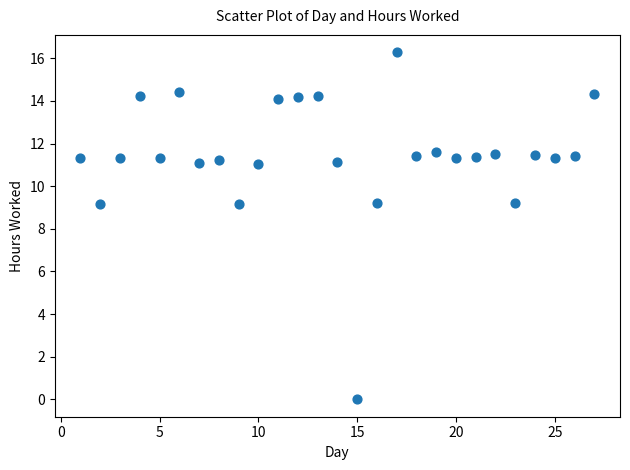

What is the range of X values (max minus min)?

26.0